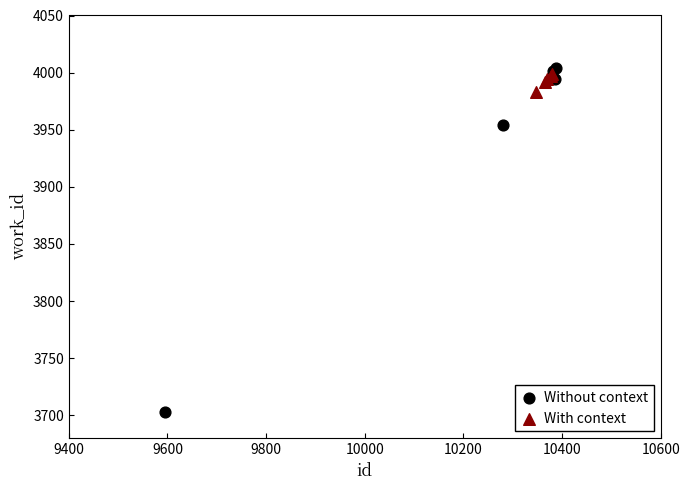

Which series reaches the minimum Y coordinate?

Without context